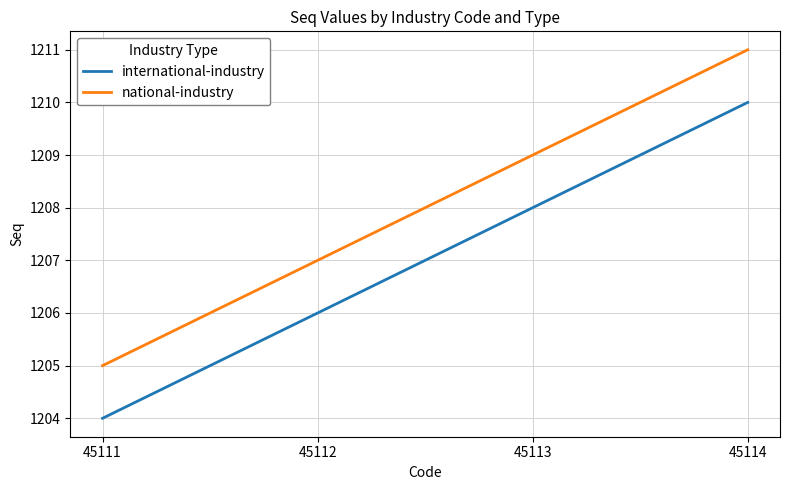

True or false: national-industry and international-industry intersect in this chart.

False